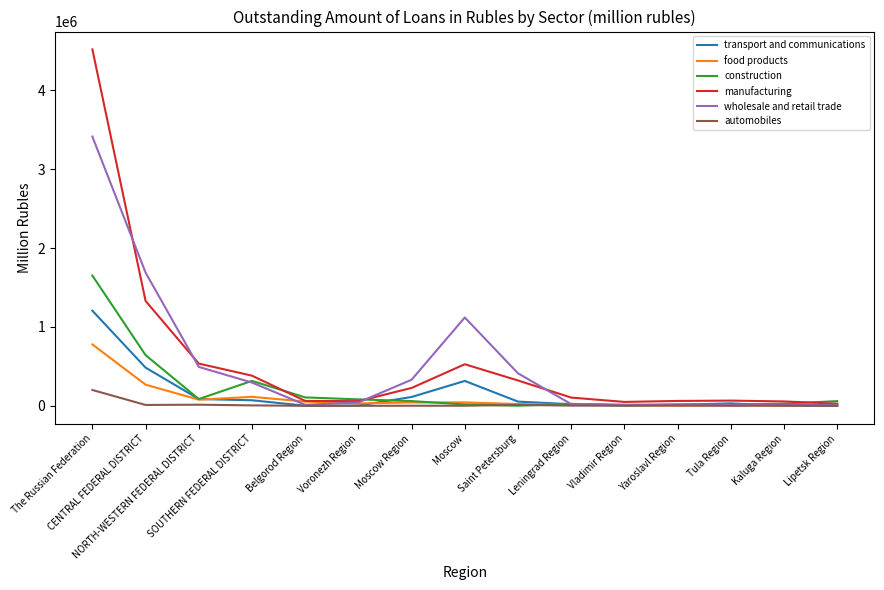

True or false: construction and manufacturing intersect in this chart.

True